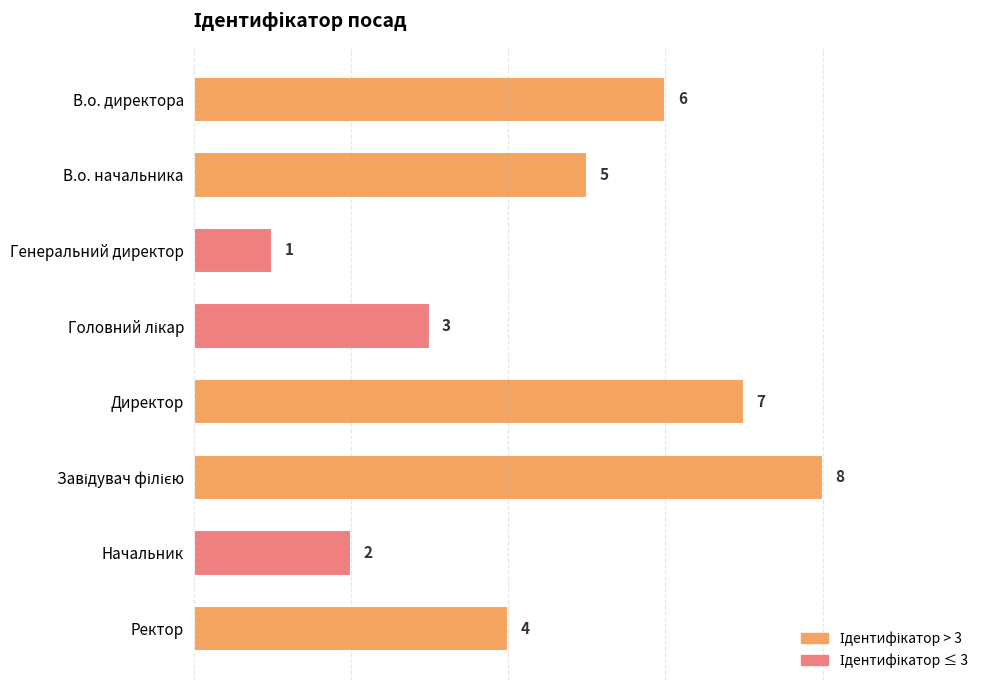

The chart shows a value of 2 at Ректор. True or false?

False